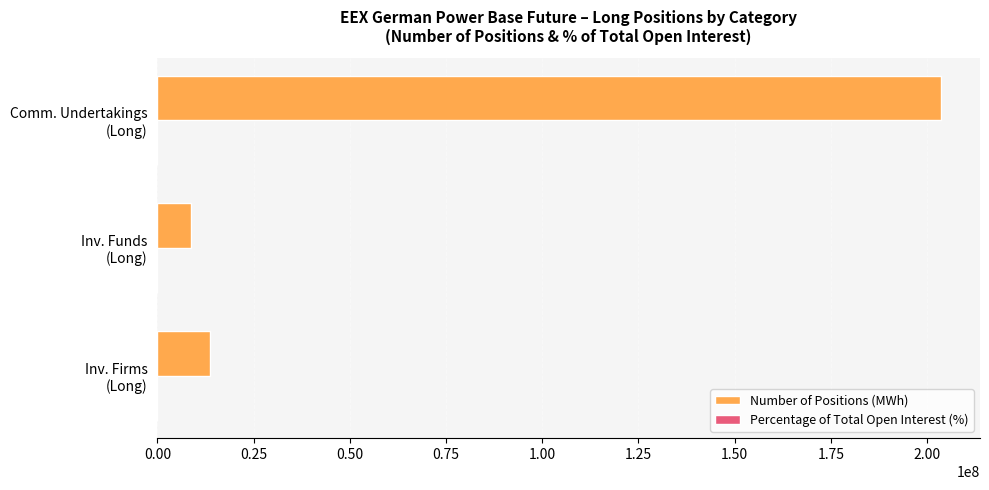

Which series has the largest total across all categories?

Number of Positions (MWh)